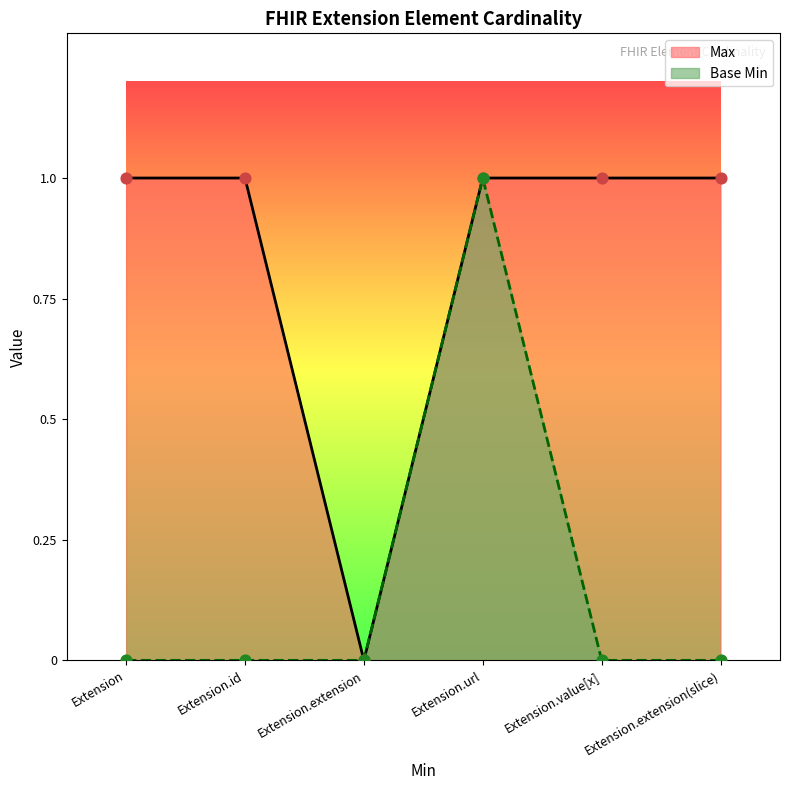

What is the total value across all series at Extension.extension(slice)?

1